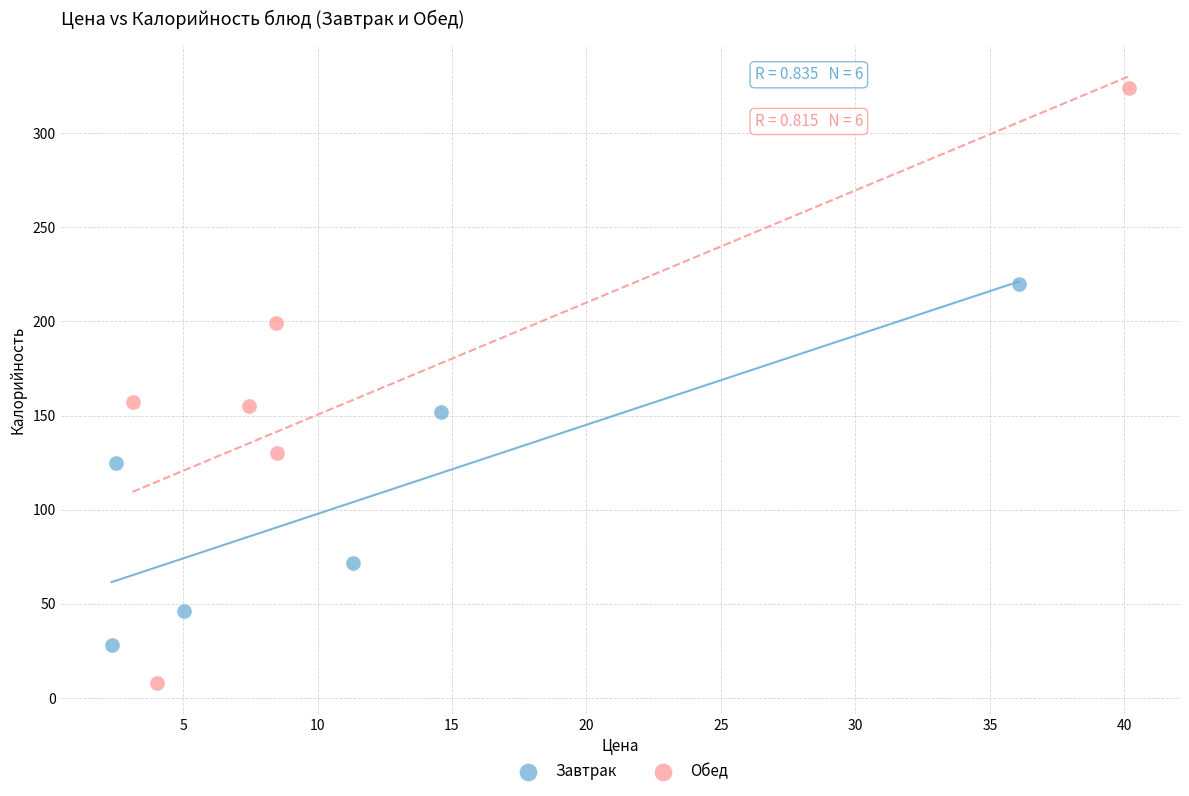

Which series reaches the minimum Y coordinate?

Обед